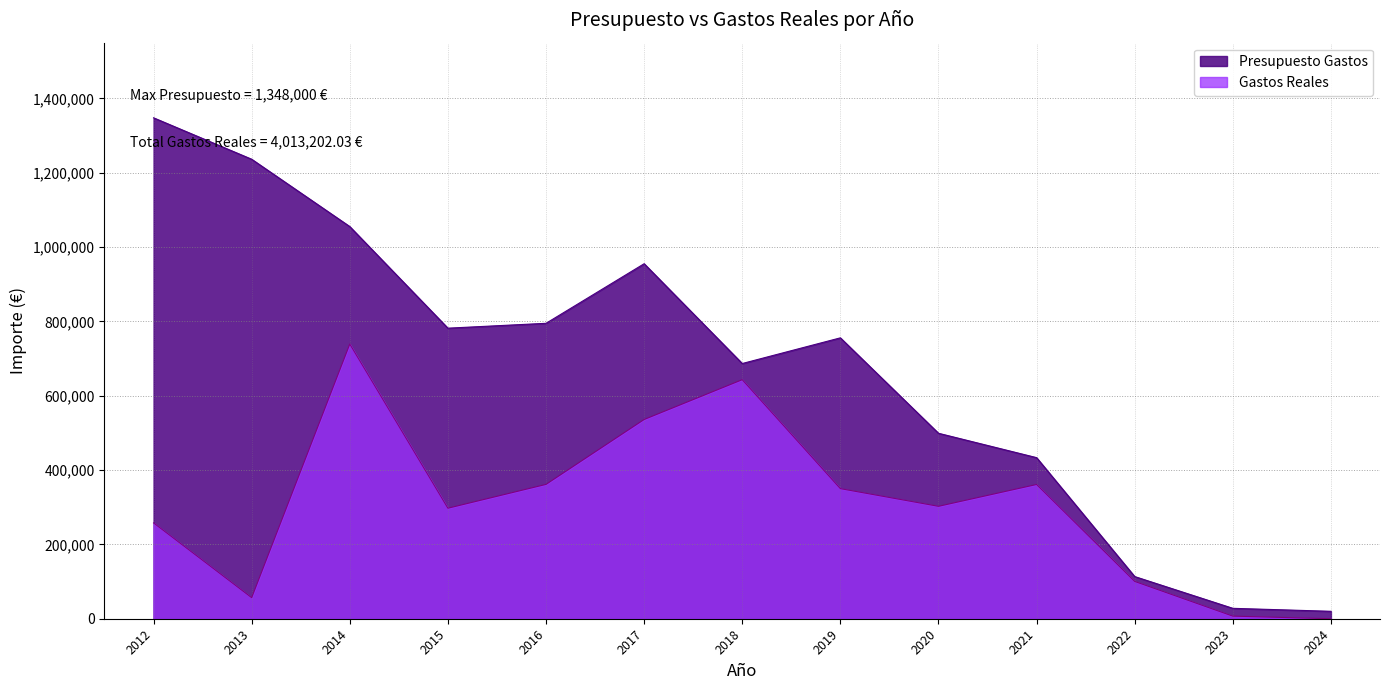

True or false: Gastos Reales has more than 2 interior local peaks.

True